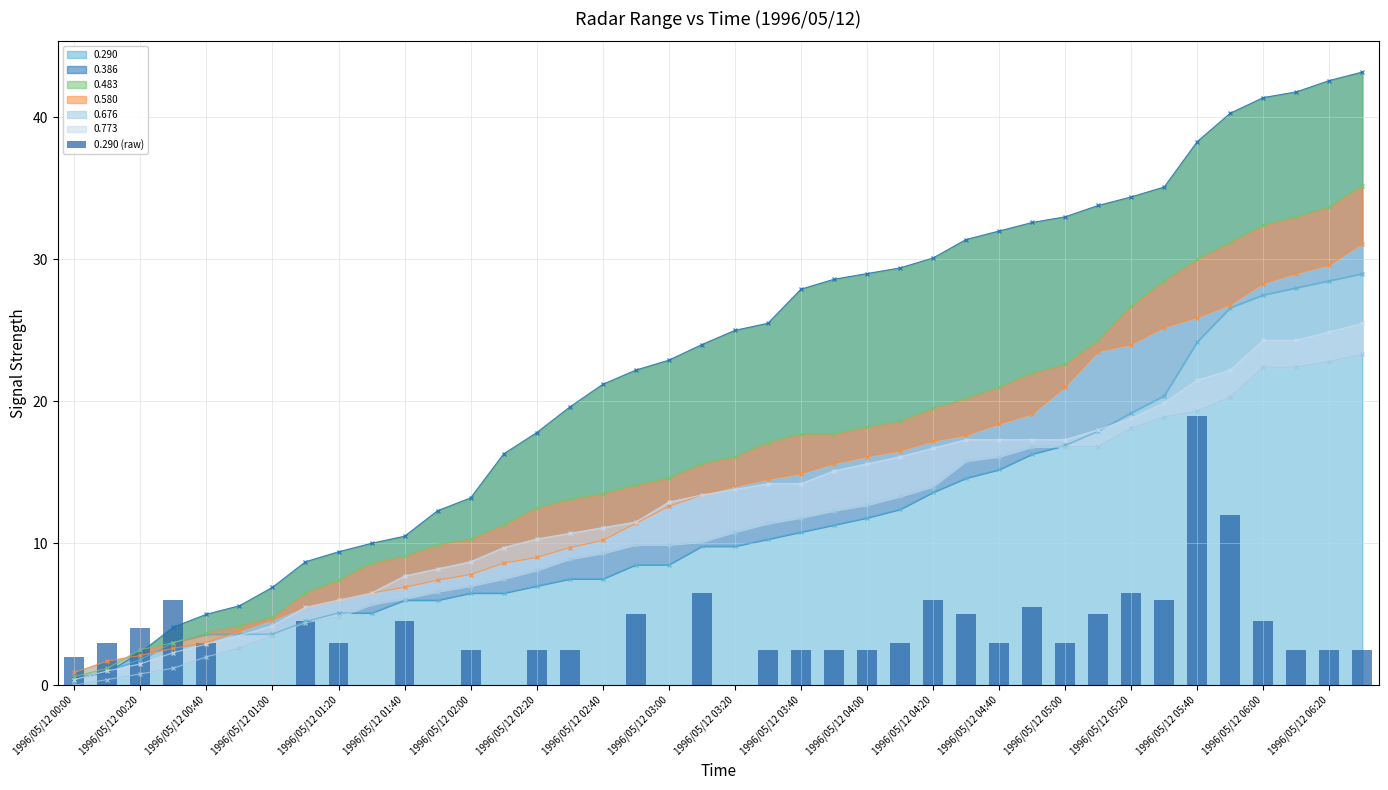

The value of 0.290 at 1996/05/12 02:00 is 2.9. True or false?

False